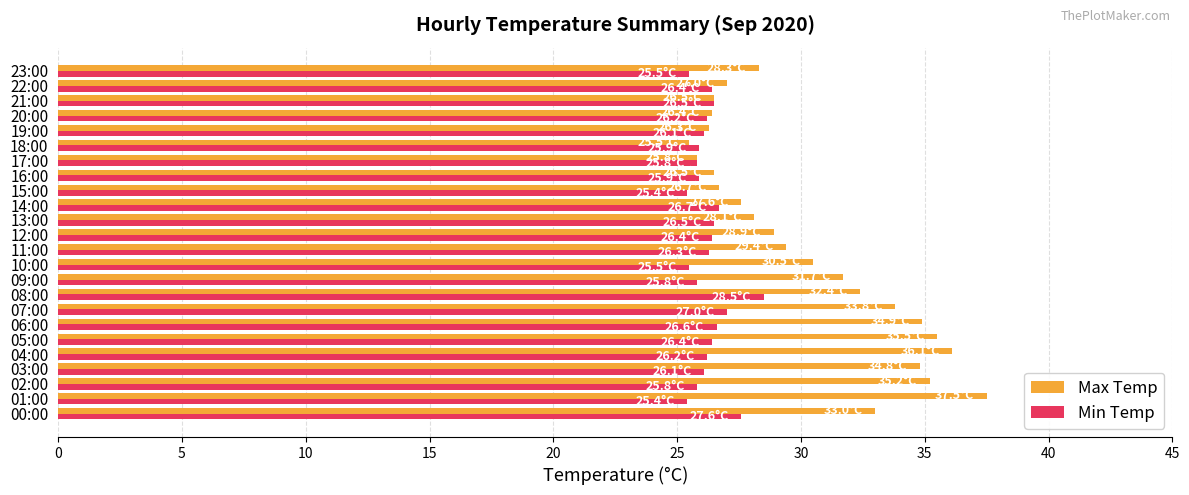

What is the difference between the second highest and minimum values in the Min Temp series?

2.2